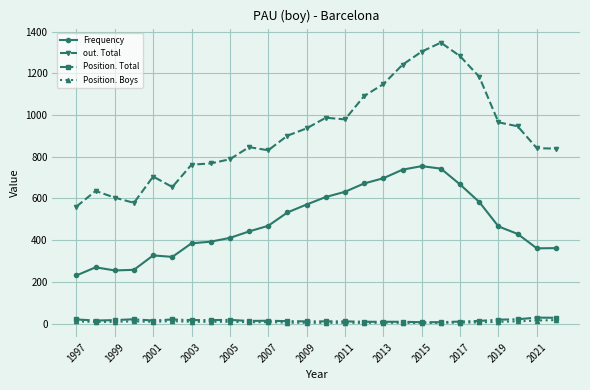

Which series has the largest total across all categories?

out. Total